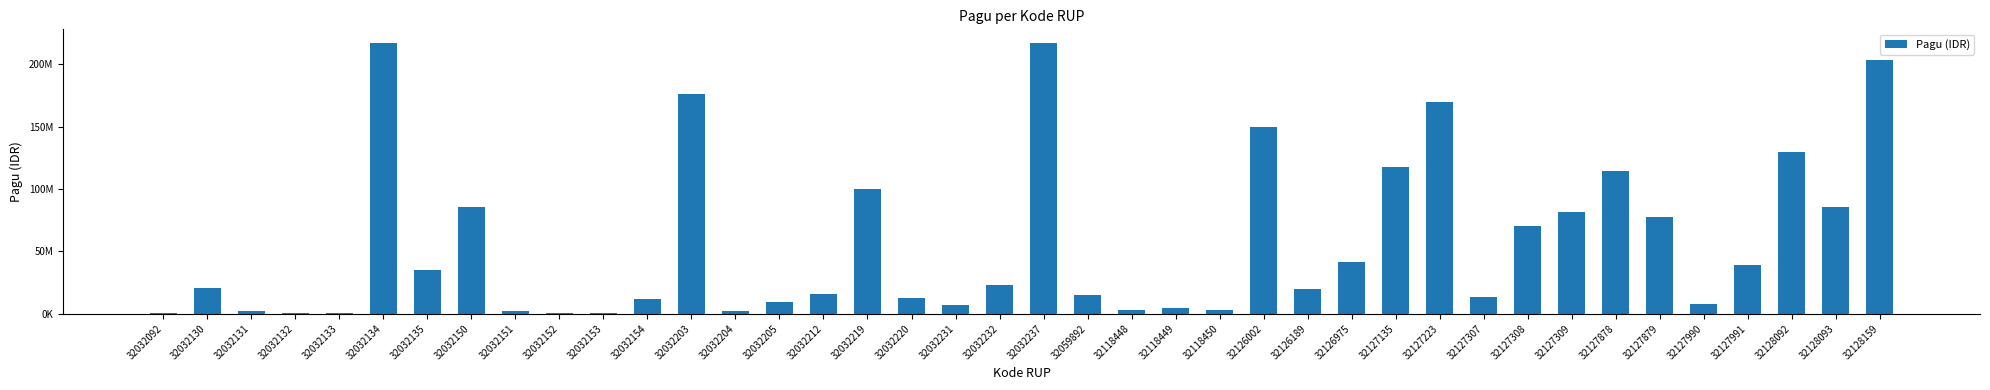

Rank the categories by value from lowest to highest.

32032092, 32032132, 32032133, 32032152, 32032153, 32032131, 32032151, 32032204, 32118450, 32118448, 32118449, 32032231, 32127990, 32032205, 32032154, 32032220, 32127307, 32059892, 32032212, 32126189, 32032130, 32032232, 32032135, 32127991, 32126975, 32127308, 32127879, 32127309, 32128093, 32032150, 32032219, 32127878, 32127135, 32128092, 32126002, 32127223, 32032203, 32128159, 32032134, 32032237